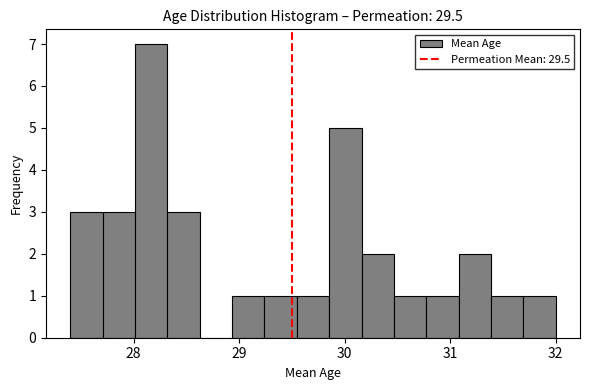

Read against the x-axis, roughly where is the centre of the tallest bar?

28.2